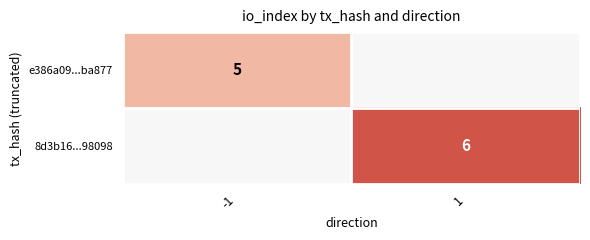

Is it true that e386a09...ba877 equals 5 at -1?

True